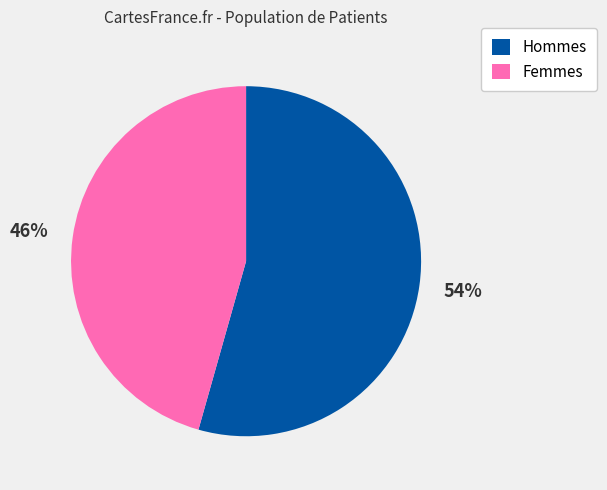

How many segments does this pie chart have?

2